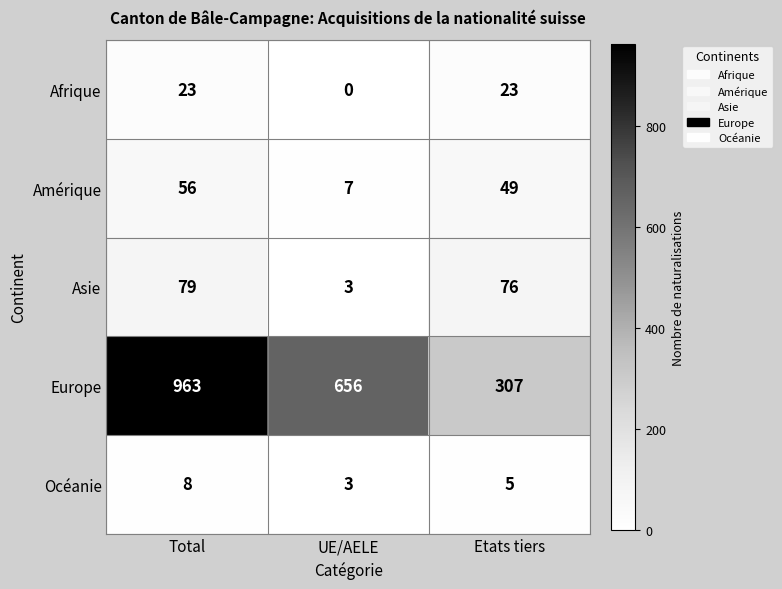

What is the difference between the maximum and minimum values in the Afrique series?

23